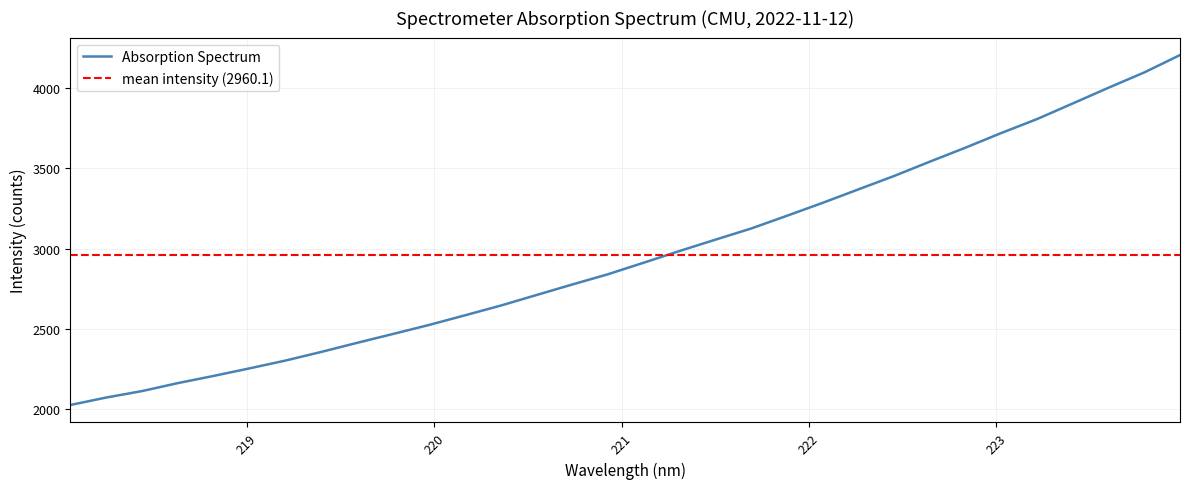

True or false: the data has more than 1 interior local peaks.

False